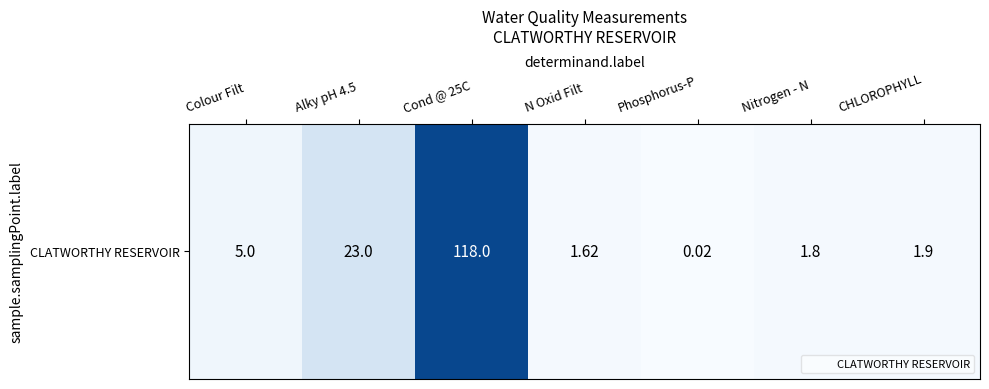

Reading left to right, what are all the values shown in this chart?

5.0	23.0	118.0	1.6	0.0	1.8	1.9